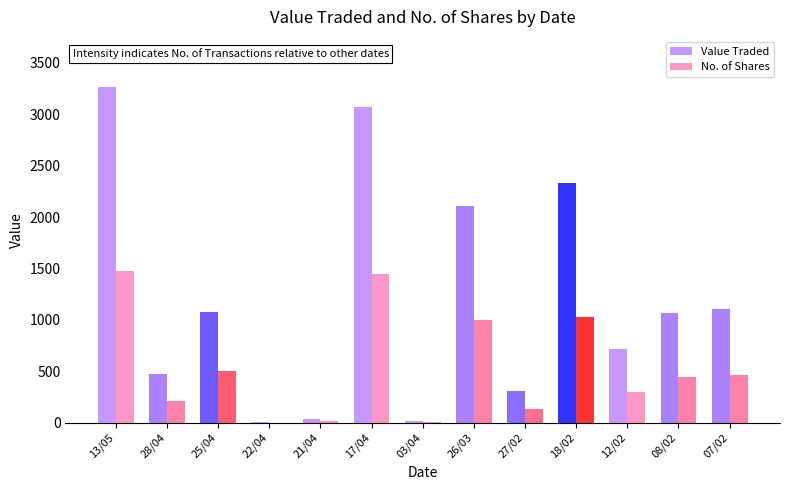

What are all the series names shown in the legend?

Value Traded, No. of Shares